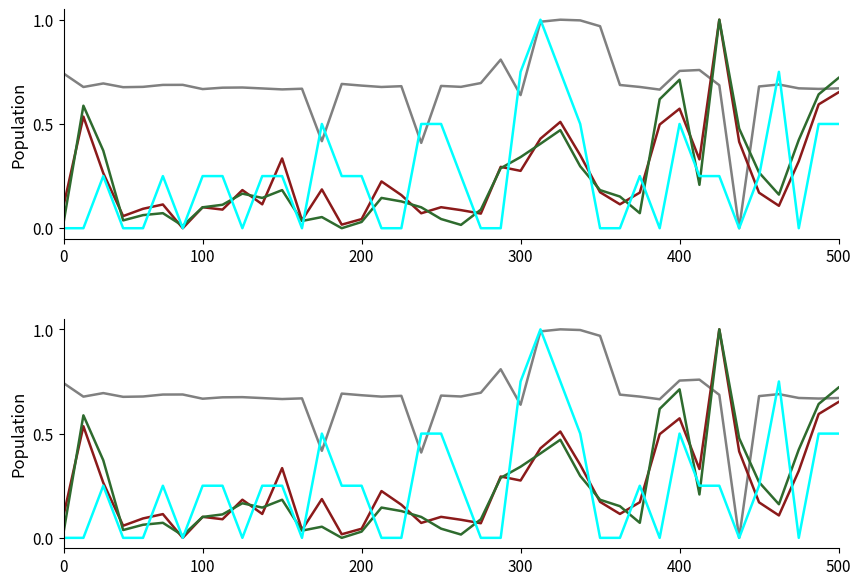

What is the label of the 17th point from the left?

16